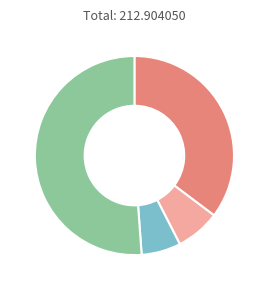

Does any single category account for the majority?

Yes